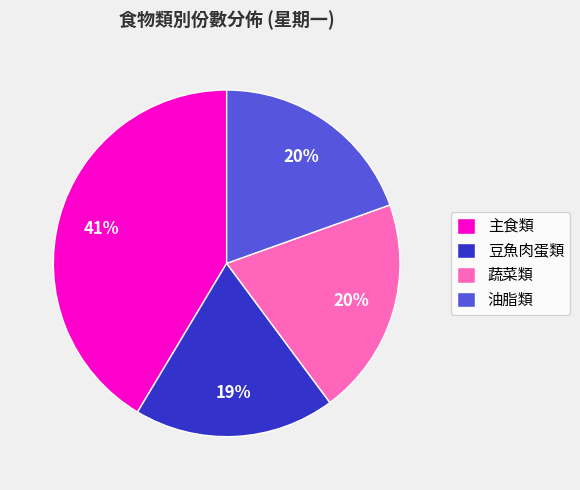

The 豆魚肉蛋類 slice represents 19% of the pie. True or false?

True